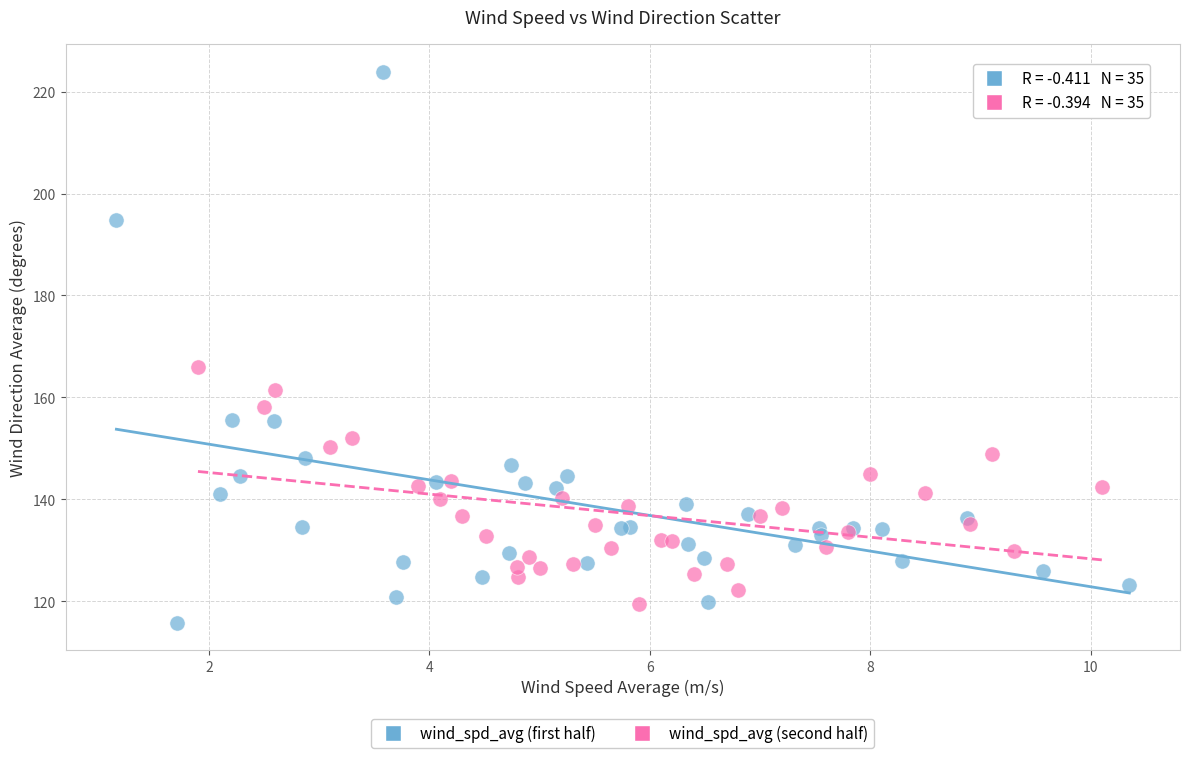

Which series reaches the maximum Y coordinate?

wind_spd_avg (first half)